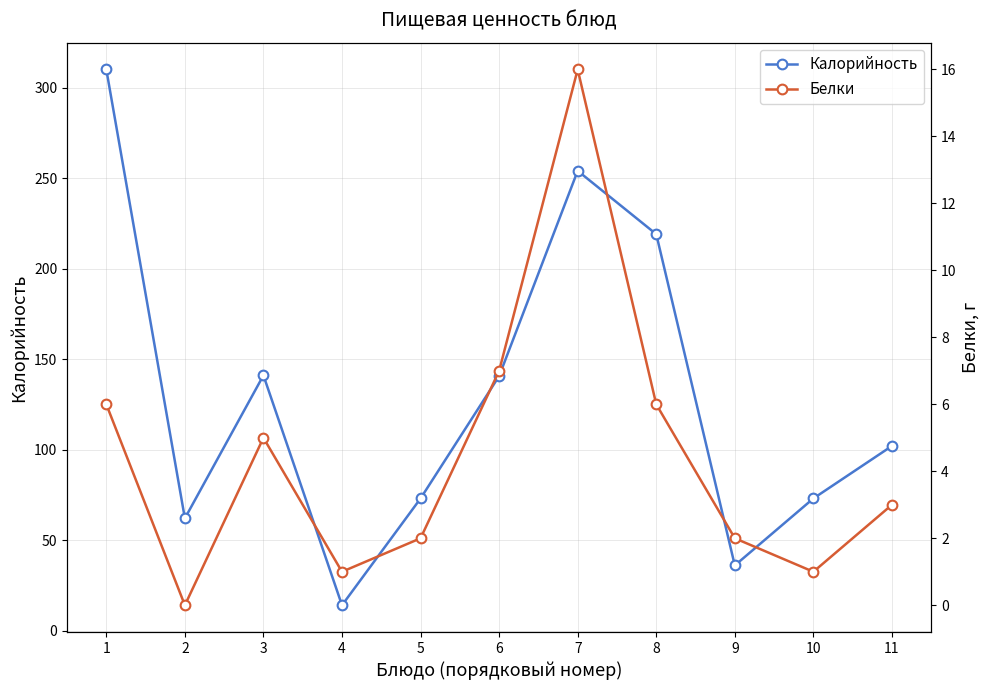

What is the sum of all Калорийность values?

1424.6